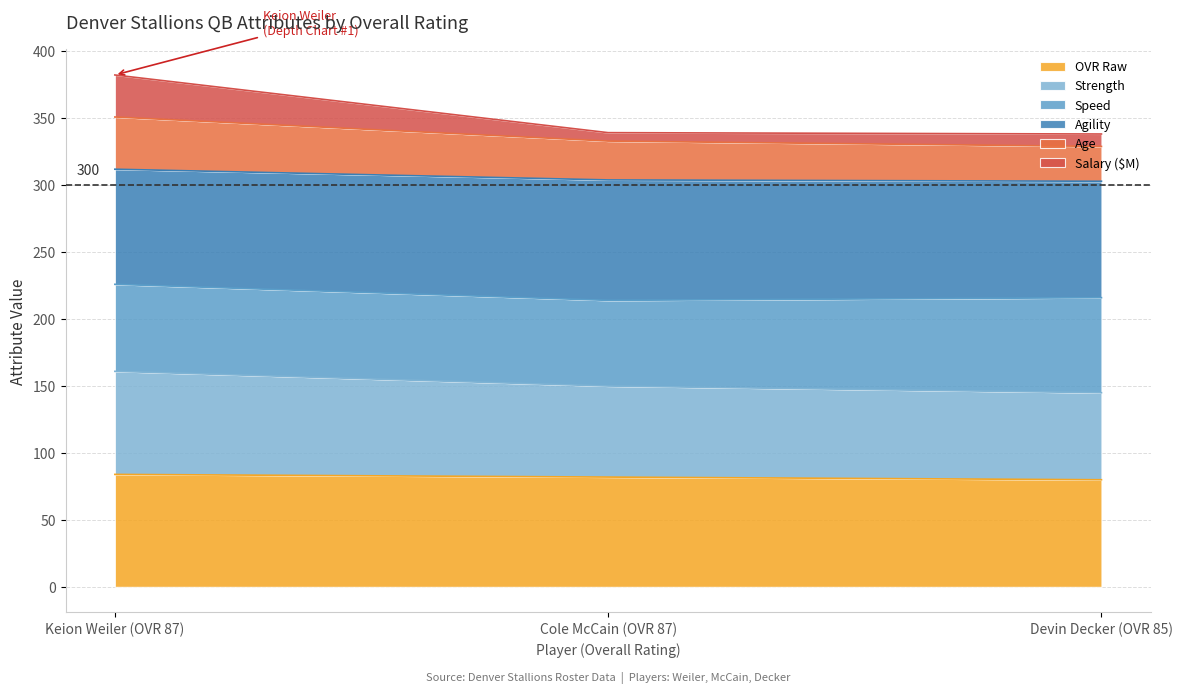

The value of age at Keion Weiler (OVR 87) is 351. True or false?

True